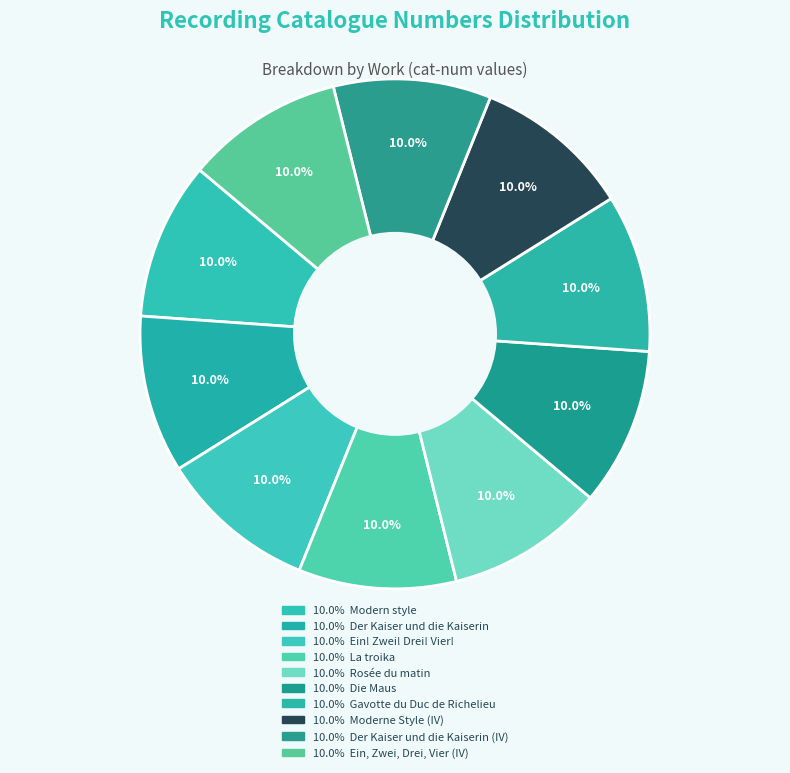

How many segments does this pie chart have?

10